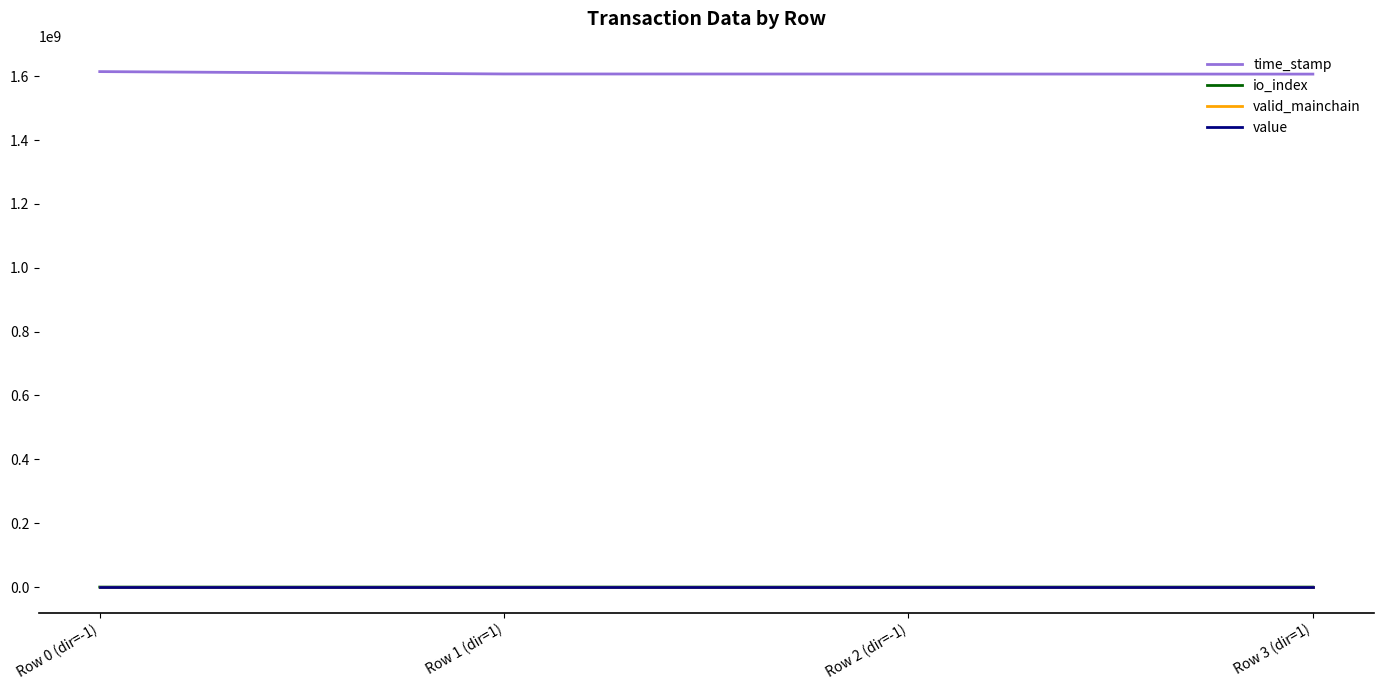

True or false: io_index and time_stamp cross at least once.

False